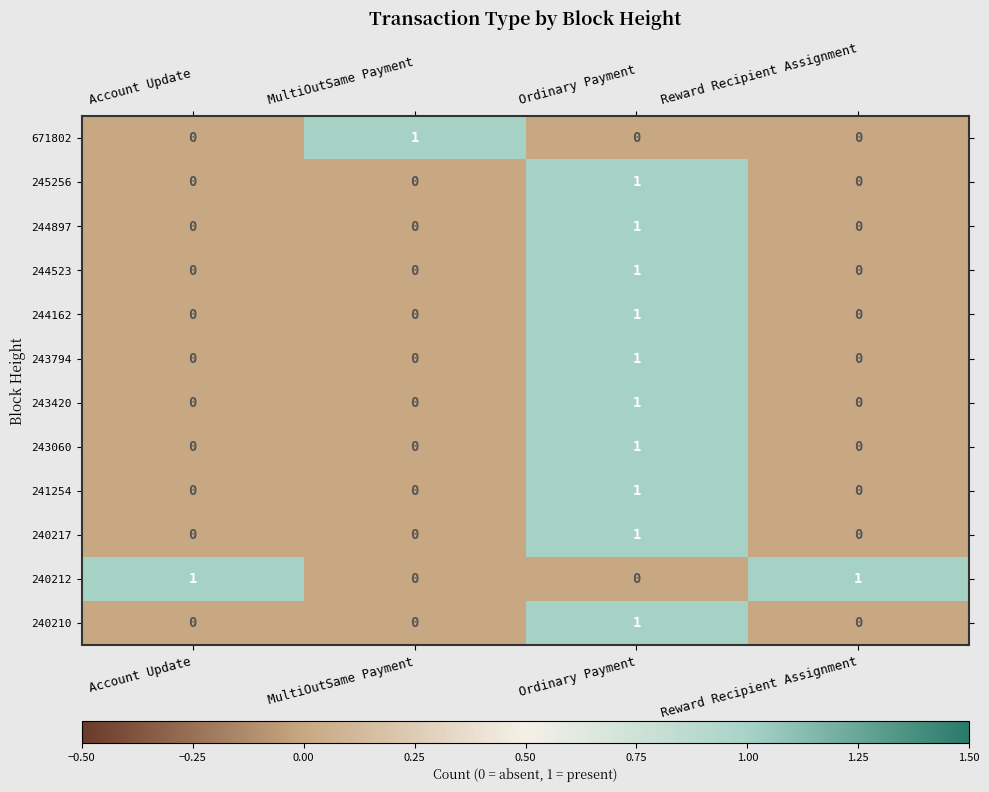

At which label does 243060 reach its peak?

Ordinary Payment